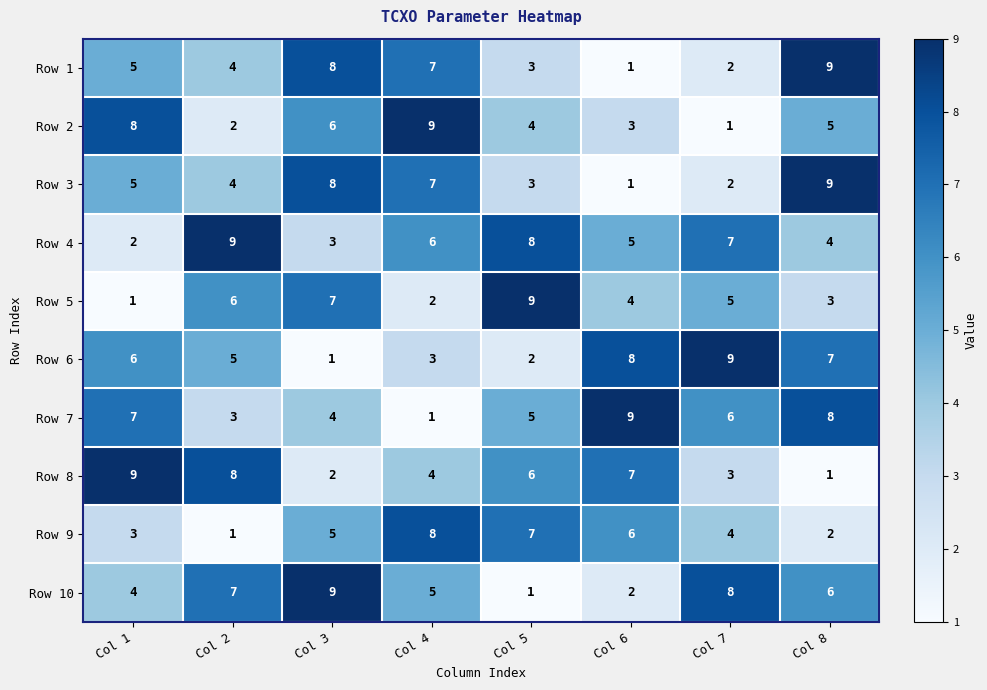

Read the Row 9 value at Col 6.

6